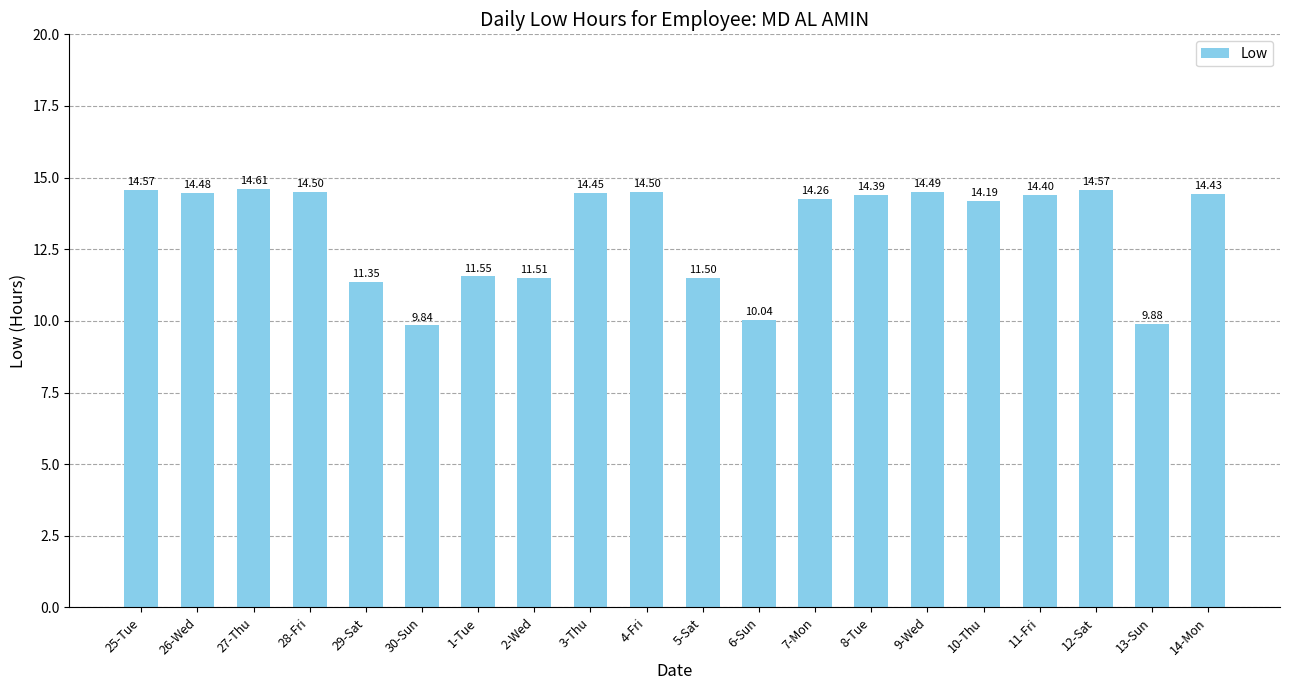

What is the change in value from 2-Wed to 11-Fri?

+2.9